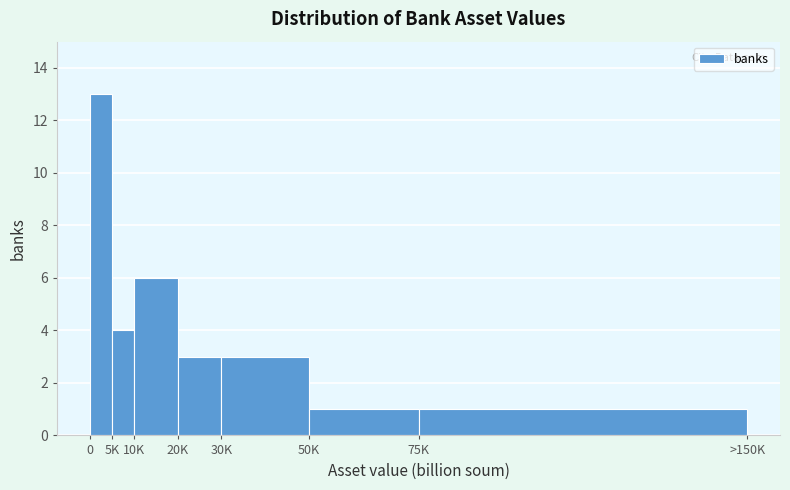

Reading left to right, extract all data points from this chart.

13	4	6	3	3	1	1